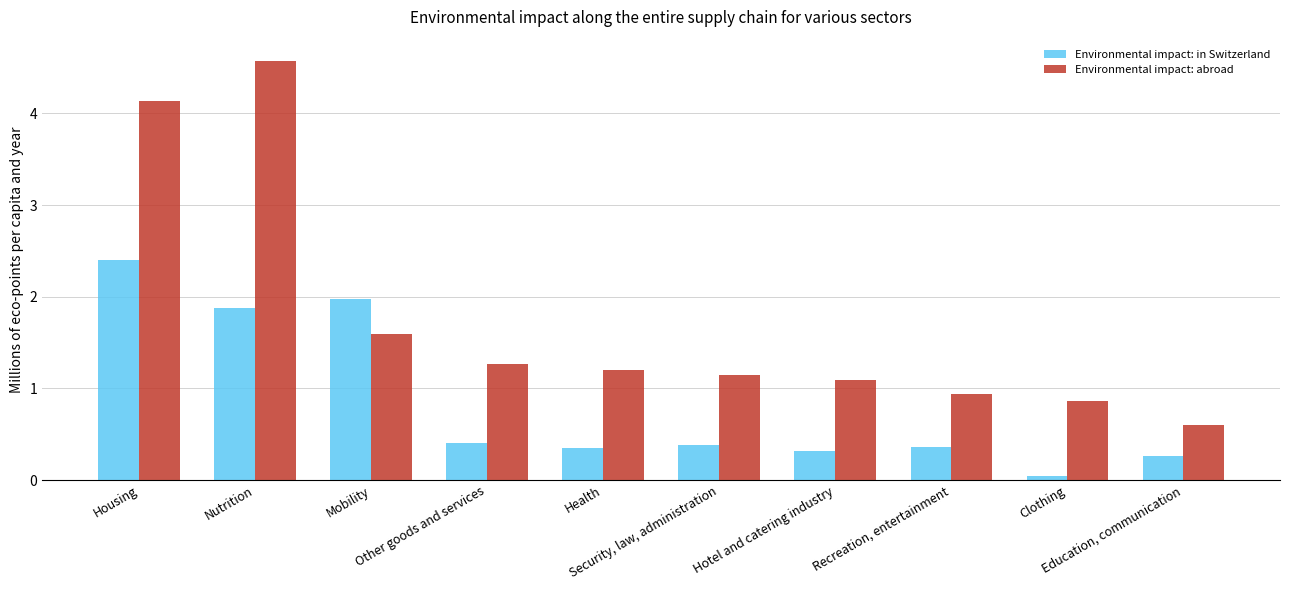

Which series has the largest range (max minus min)?

Environmental impact: abroad